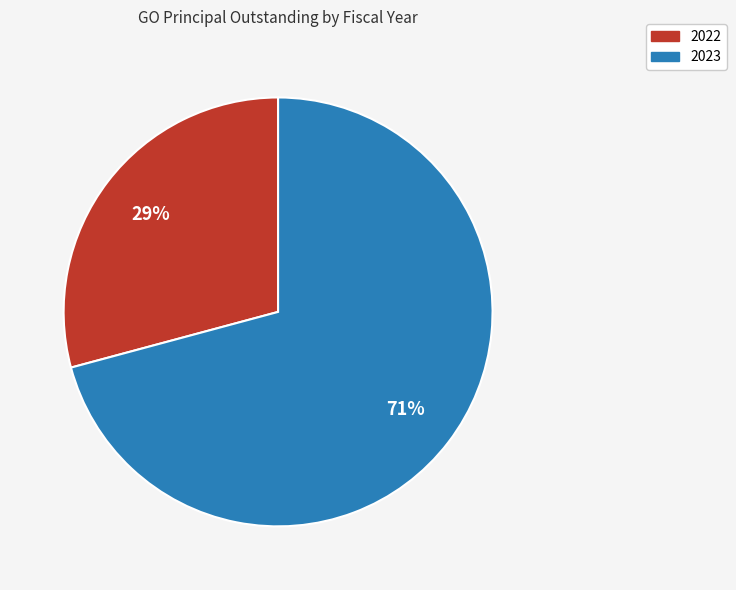

What is the largest slice in the pie chart?

2023